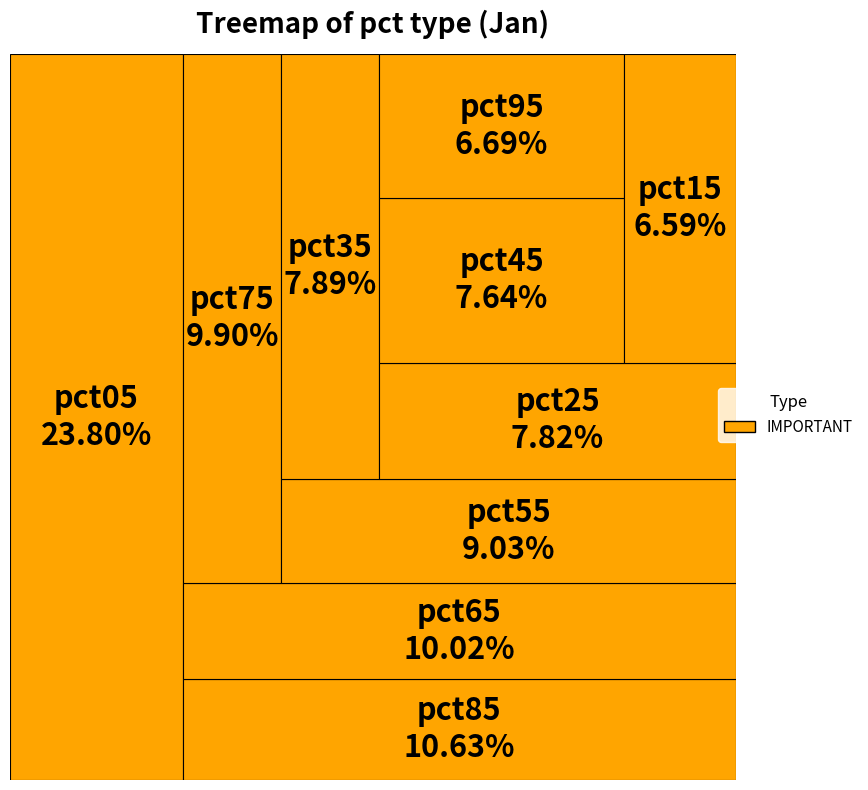

To the nearest percent, what is the average slice percentage?

10%